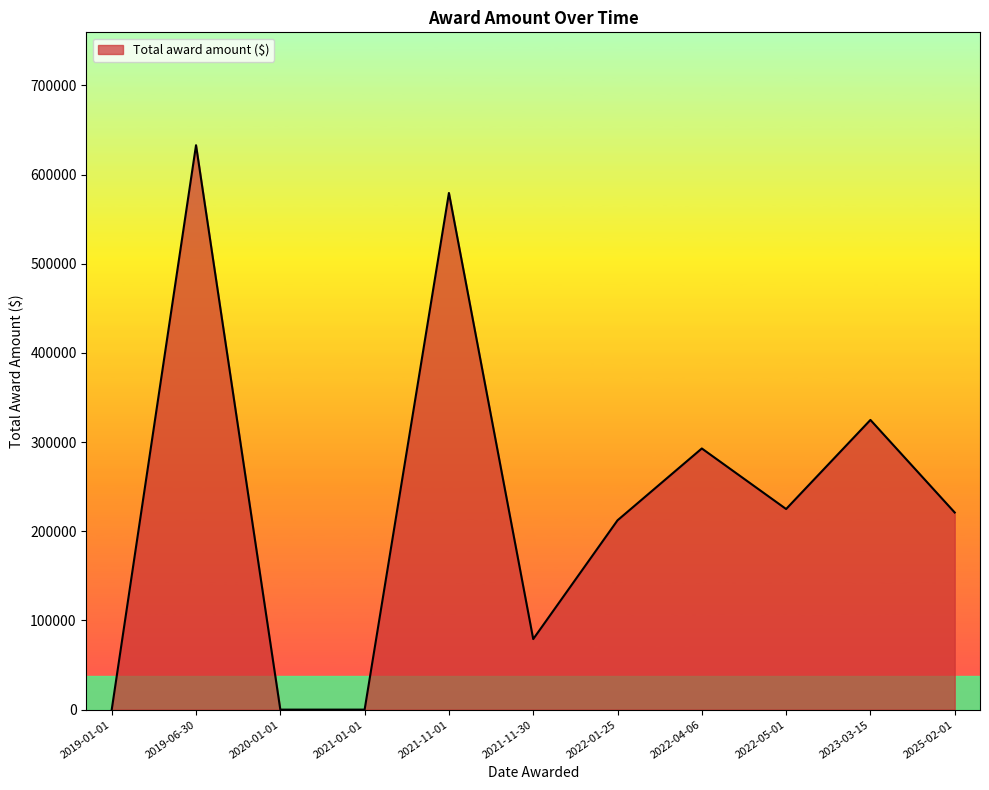

What is the greatest value displayed?

632909.0